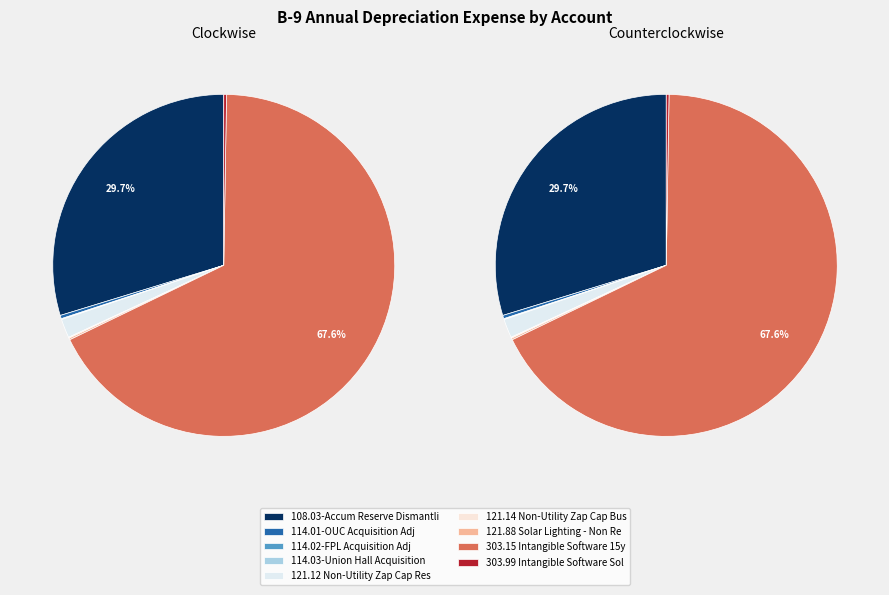

What percentage do 114.03-Union Hall Acquisition Adj and 121.12 Non-Utility Zap Cap Res 15yr together represent?

1.8%